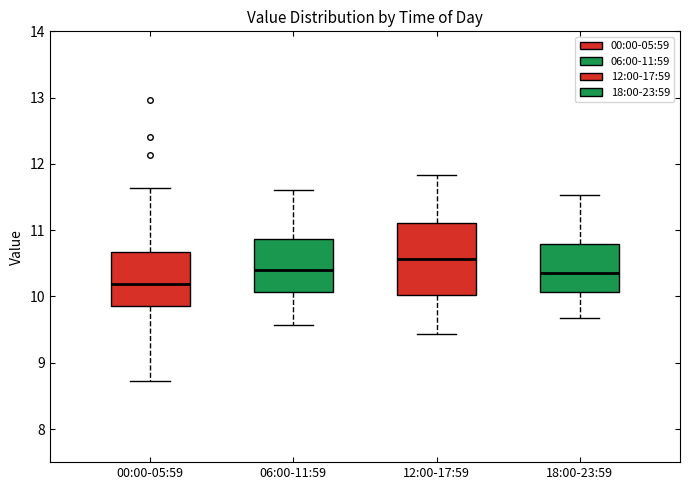

Reading left to right, transcribe this box plot: for each box, give where its median line is, the range the box spans, and where its two whiskers end, as read against the y-axis. The values are not printed on the chart, so give them approximately, as read against the axis.

00:00-05:59: median 10.2, box 9.9 to 10.7, whiskers 8.7 to 11.6
06:00-11:59: median 10.4, box 10.1 to 10.9, whiskers 9.6 to 11.6
12:00-17:59: median 10.6, box 10.0 to 11.1, whiskers 9.4 to 11.8
18:00-23:59: median 10.4, box 10.1 to 10.8, whiskers 9.7 to 11.5